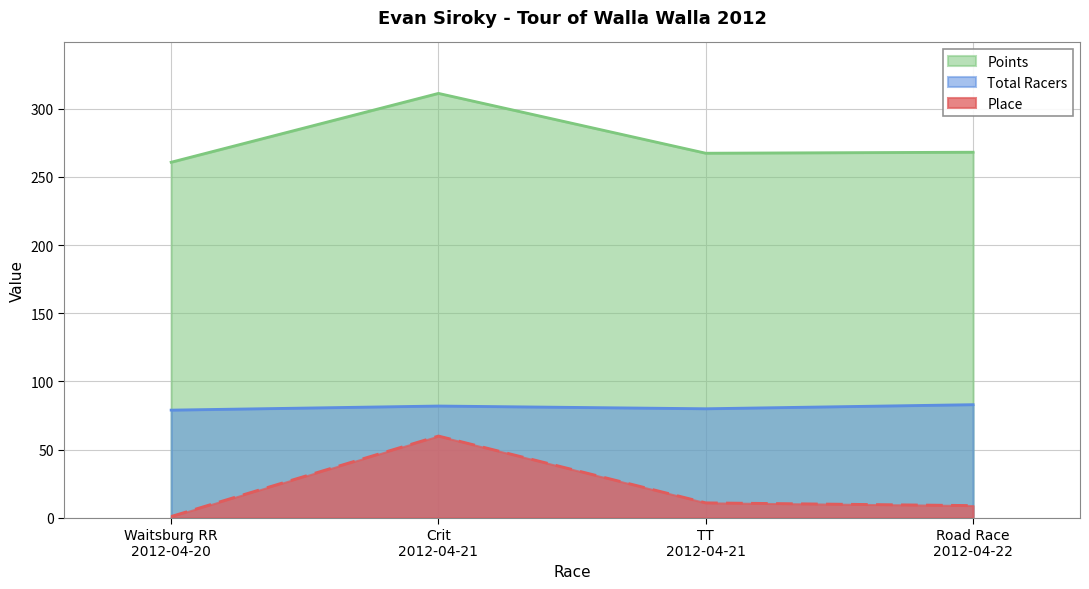

Rank the series by their maximum value, from highest to lowest.

Points, Total Racers, Place